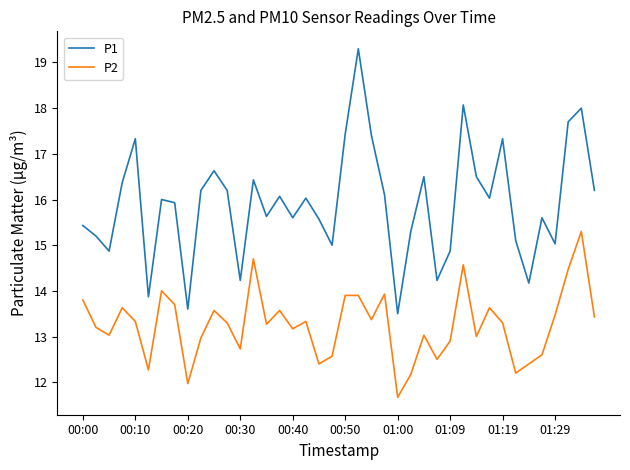

Which series has the largest total across all categories?

P1